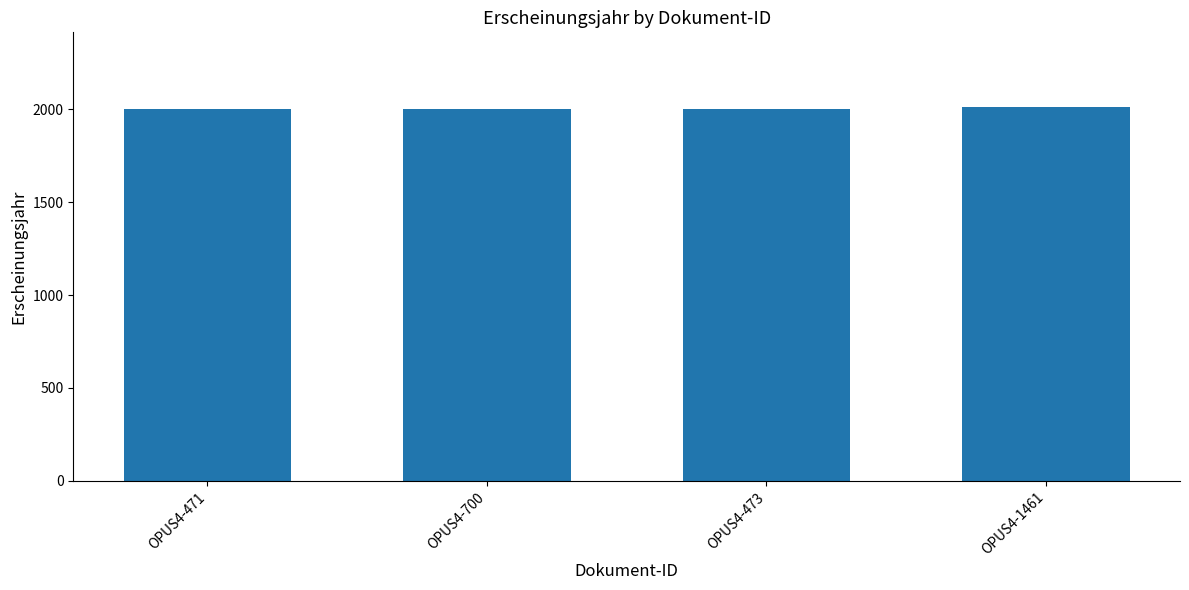

What is the label of the 2nd bar from the right?

OPUS4-473